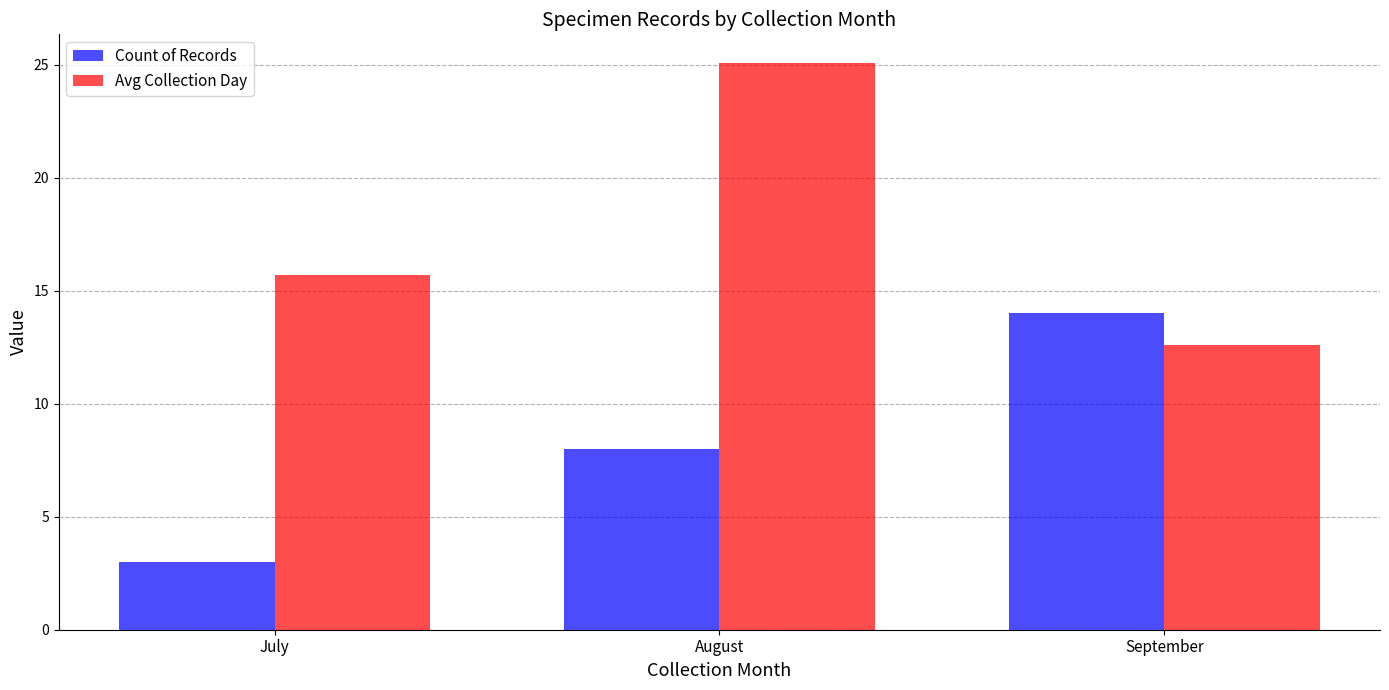

The Count of Records series shows 14.0 at September. True or false?

True